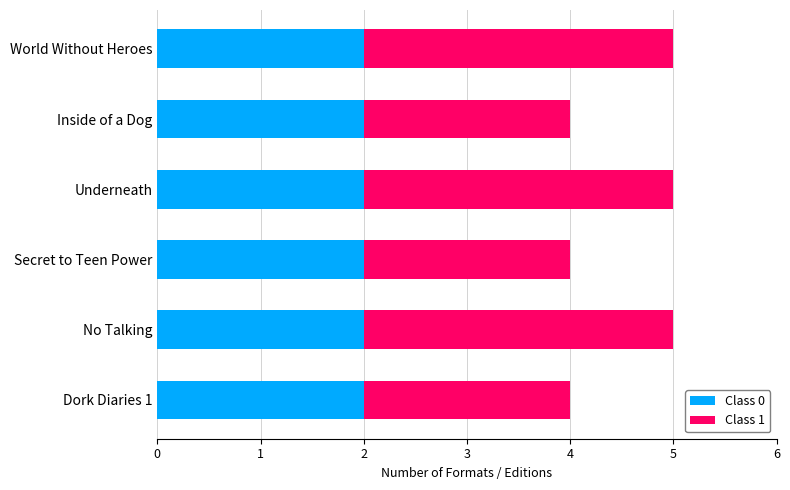

What is the total value across all series at Dork Diaries 1?

4